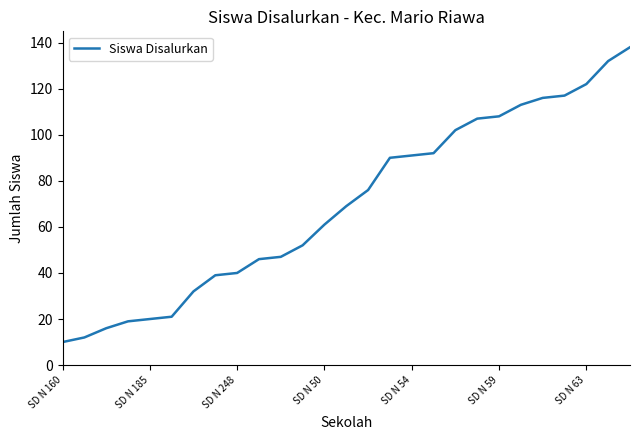

What is the maximum value shown in the chart?

138